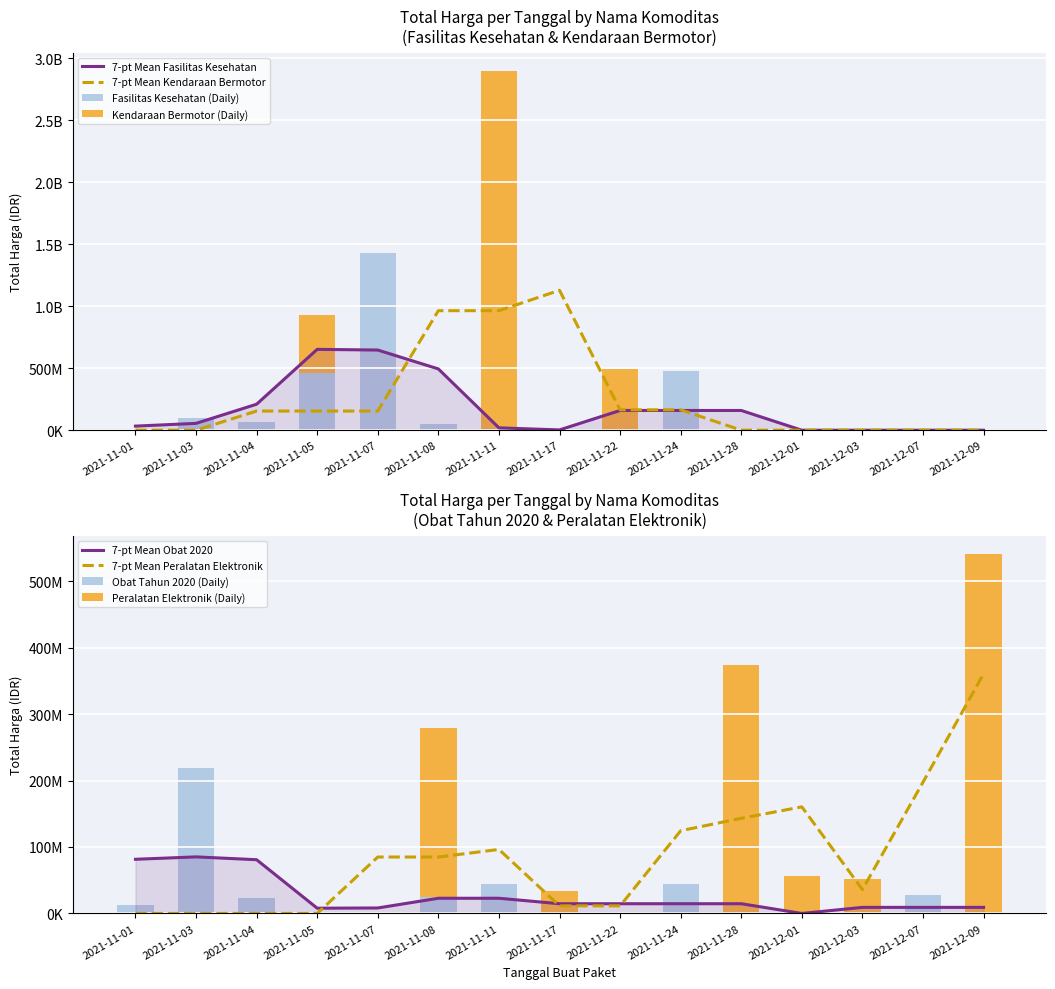

What is the sum of the Total Harga (Obat Tahun 2020) values at 2021-11-11 and 2021-11-08?

68553160